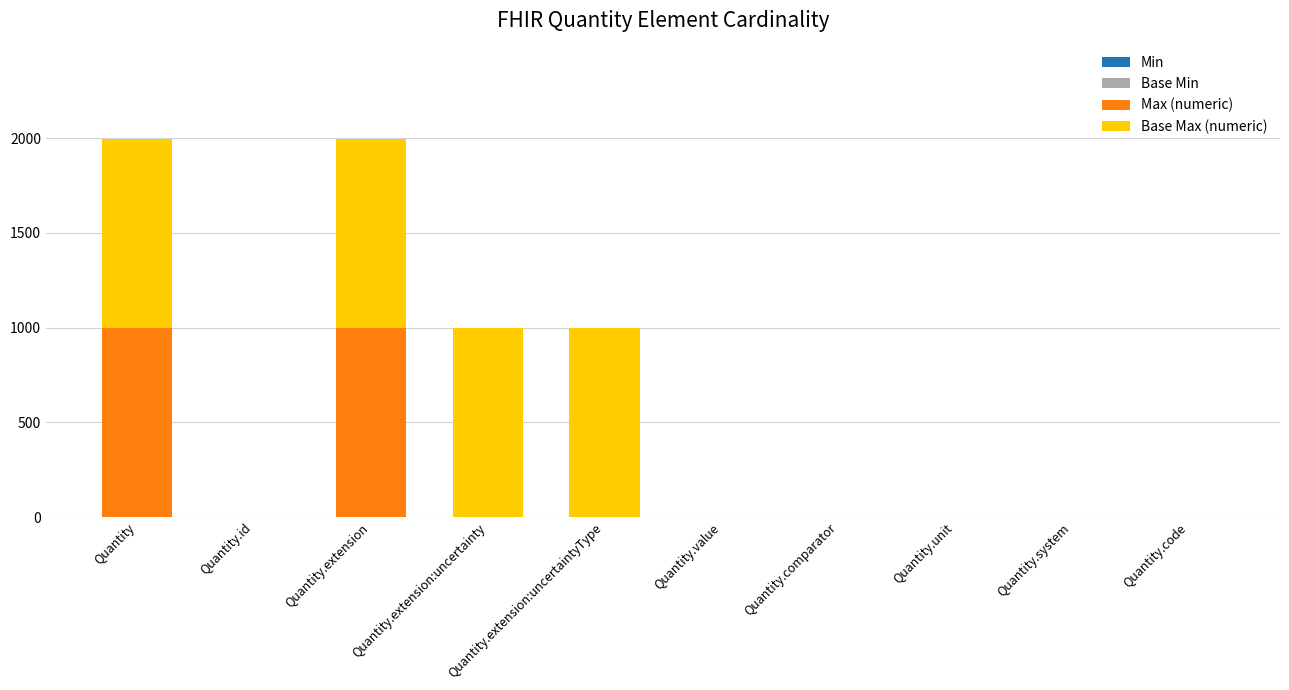

What is the maximum value for Max (numeric)?

999